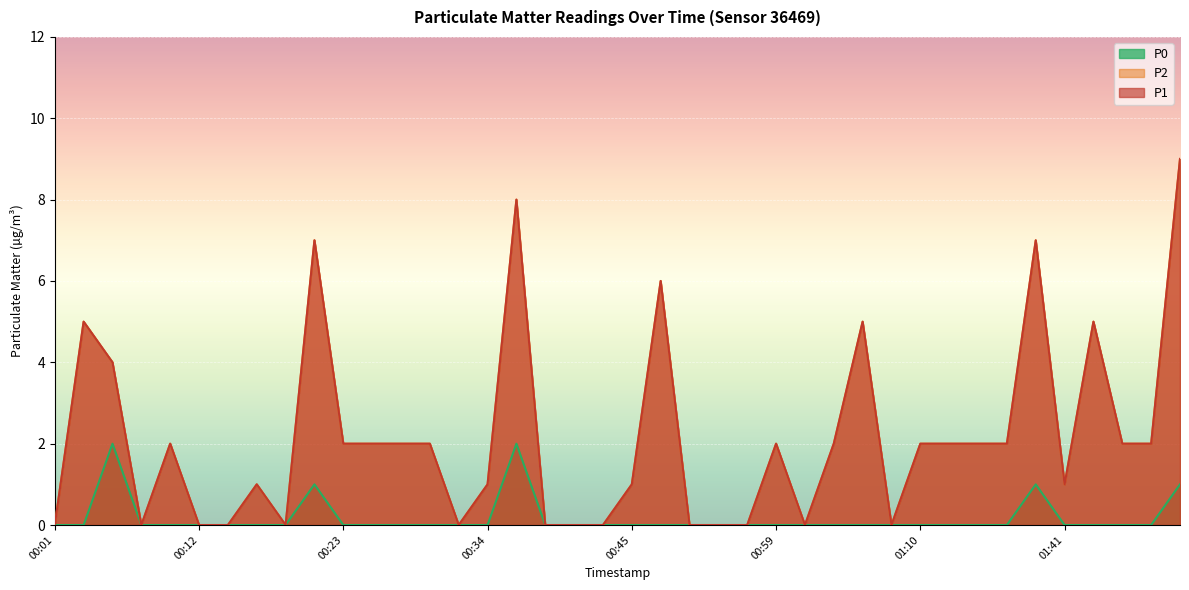

What is the difference between the second highest and minimum values in the P2 series?

8